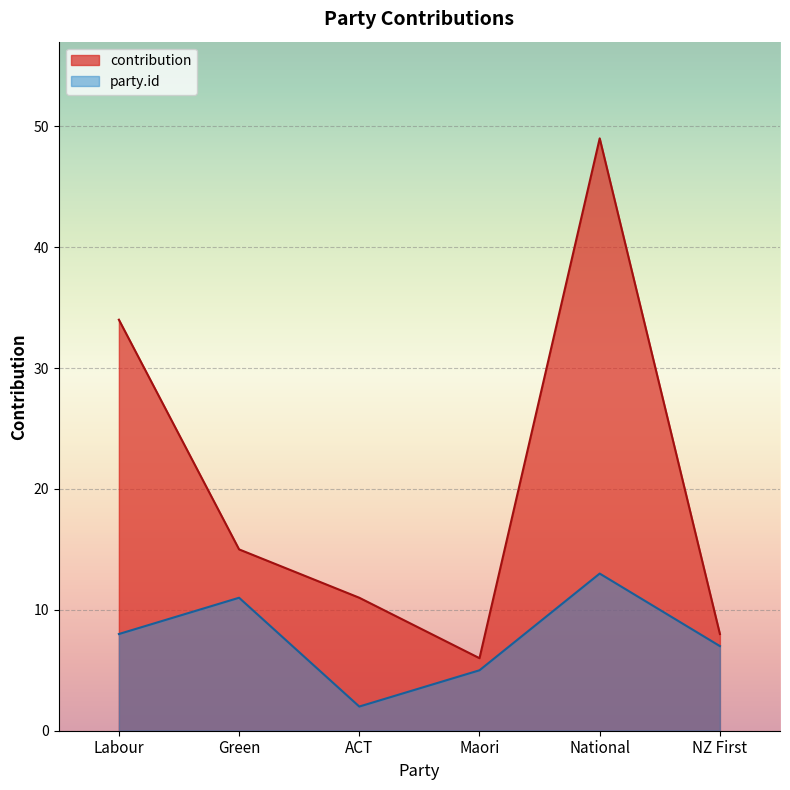

Reading left to right, list all the values displayed in this chart.

contribution: Labour=34	Green=15	ACT=11	Maori=6	National=49	NZ First=8
party.id: Labour=8	Green=11	ACT=2	Maori=5	National=13	NZ First=7